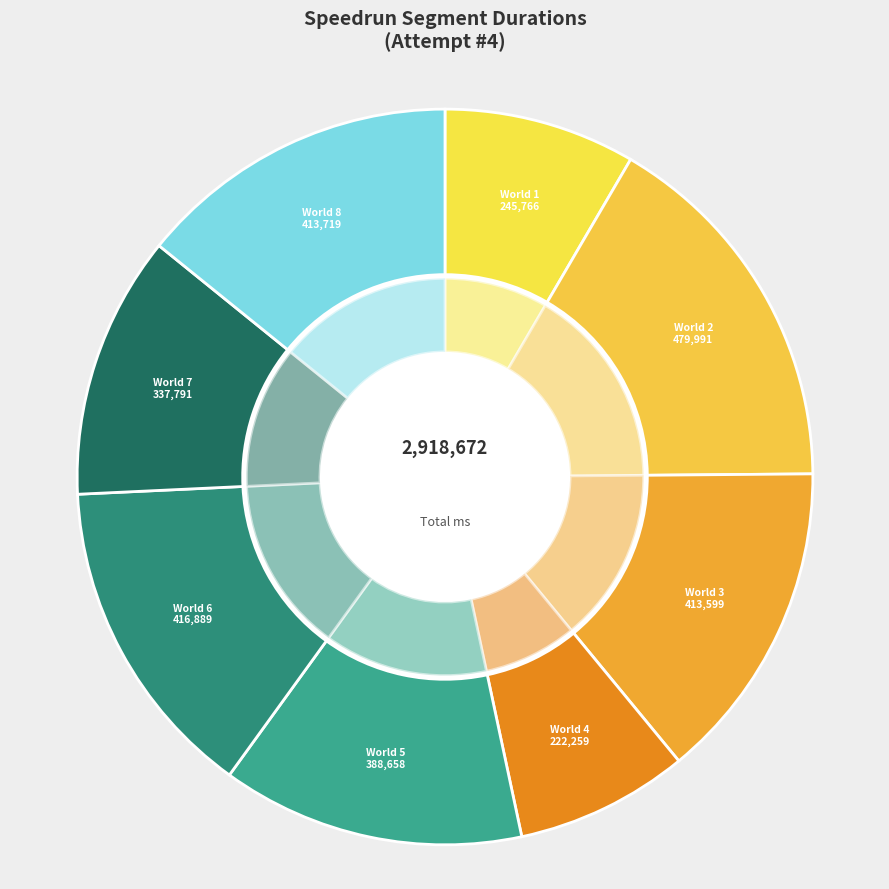

Which slice is the smallest?

World 4